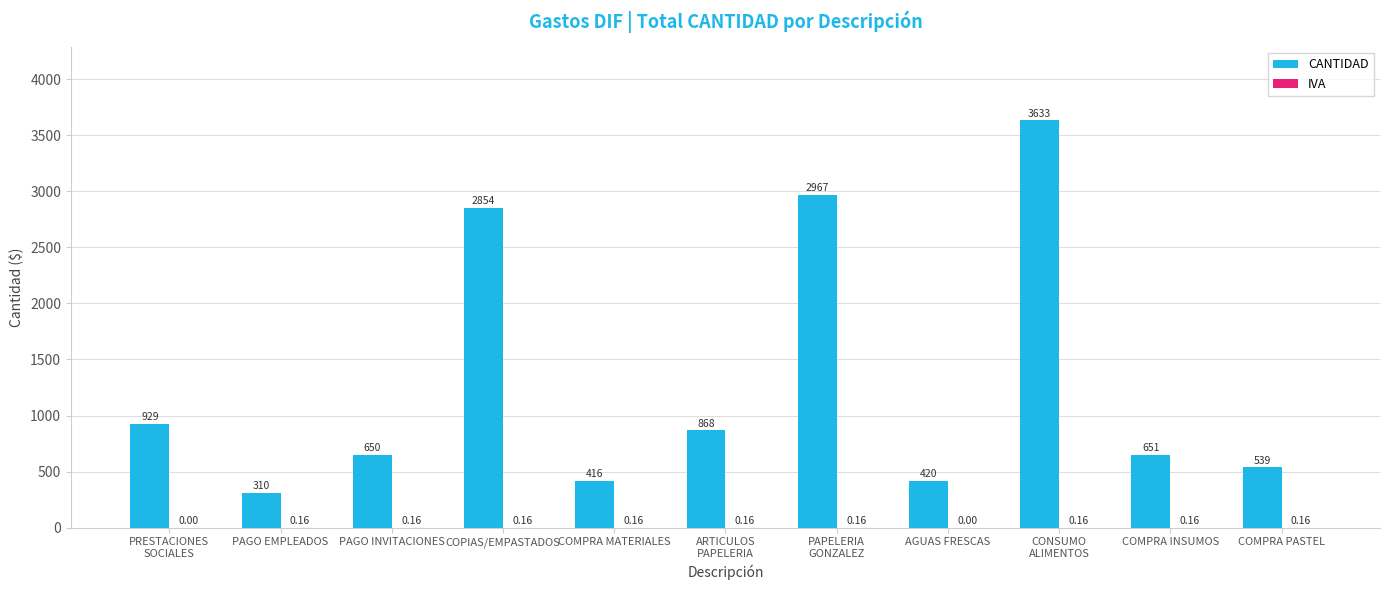

Which series has the largest total across all categories?

CANTIDAD